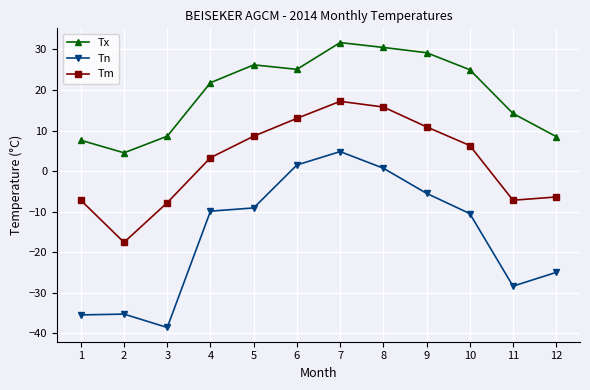

What is the difference between the Tm values at 12 and 7?

23.6